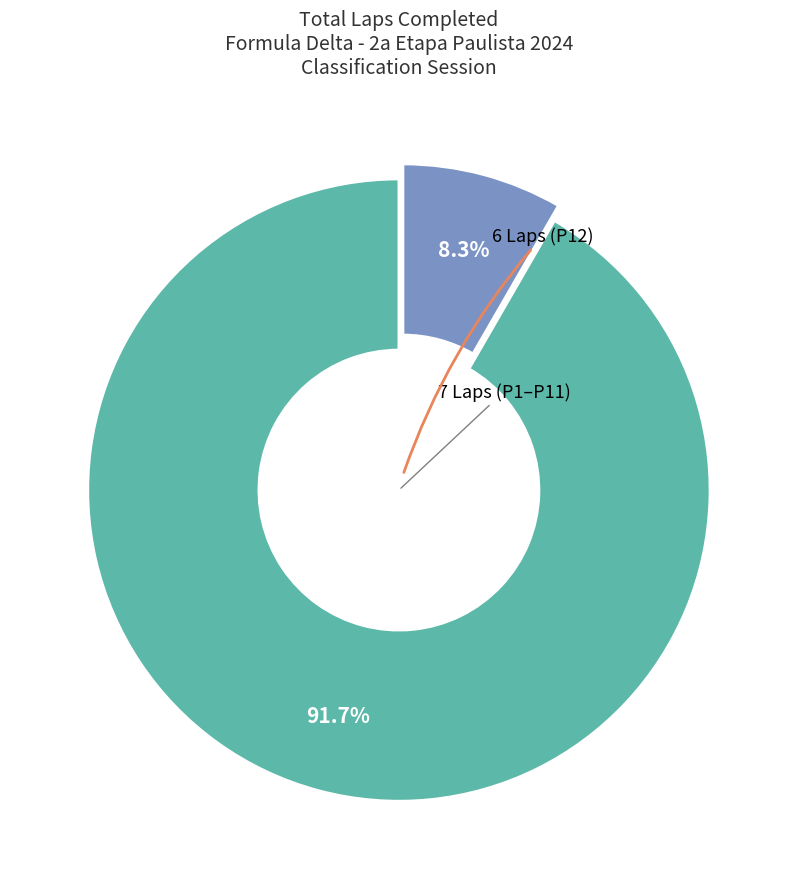

Is there any slice that represents more than half of the pie?

Yes